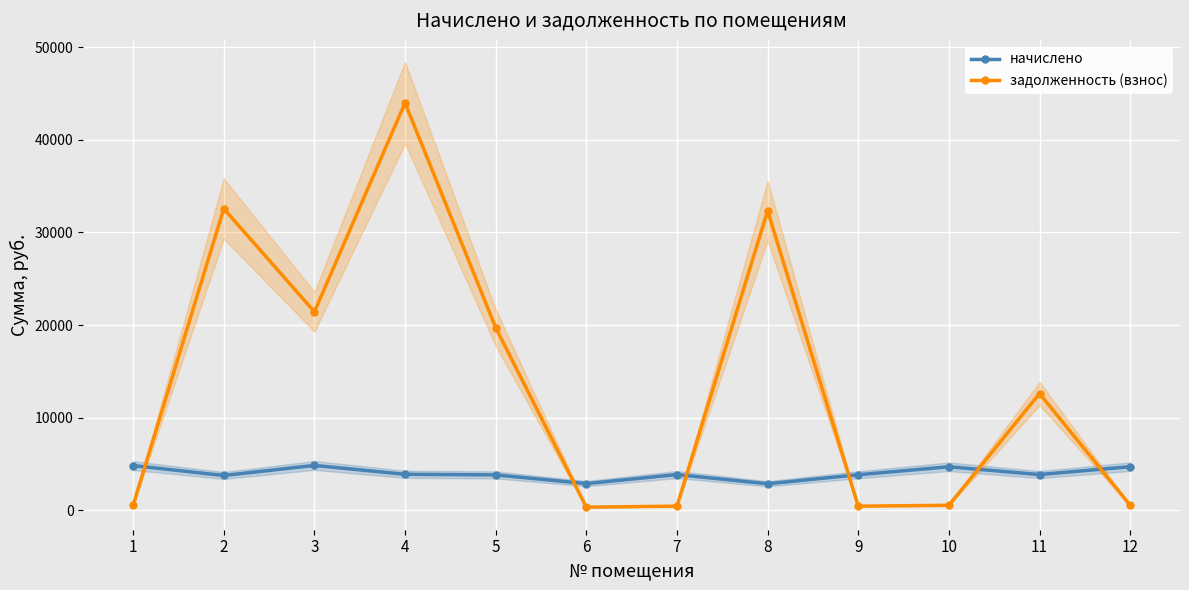

How many categories are shown in the chart?

12